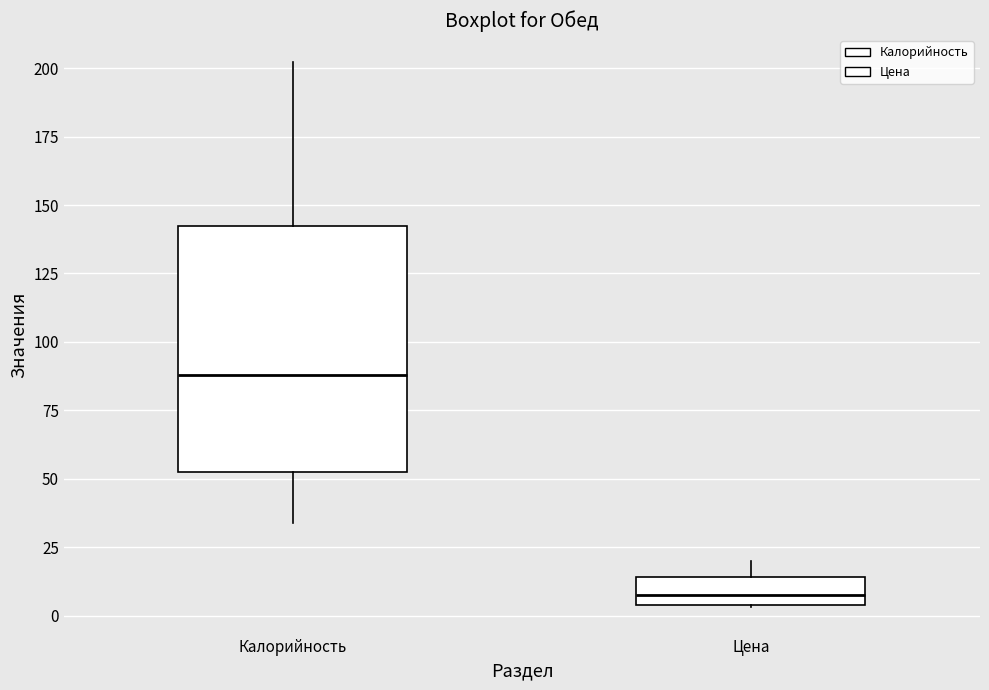

Reading left to right, read every box against the y-axis: the position of its median line, the range the box covers, and the ends of its whiskers. The values are not printed on the chart, so give them approximately, as read against the axis.

Калорийность: median 90, box 50 to 140, whiskers 35 to 200
Цена: median 10, box 5 to 15, whiskers 5 to 20